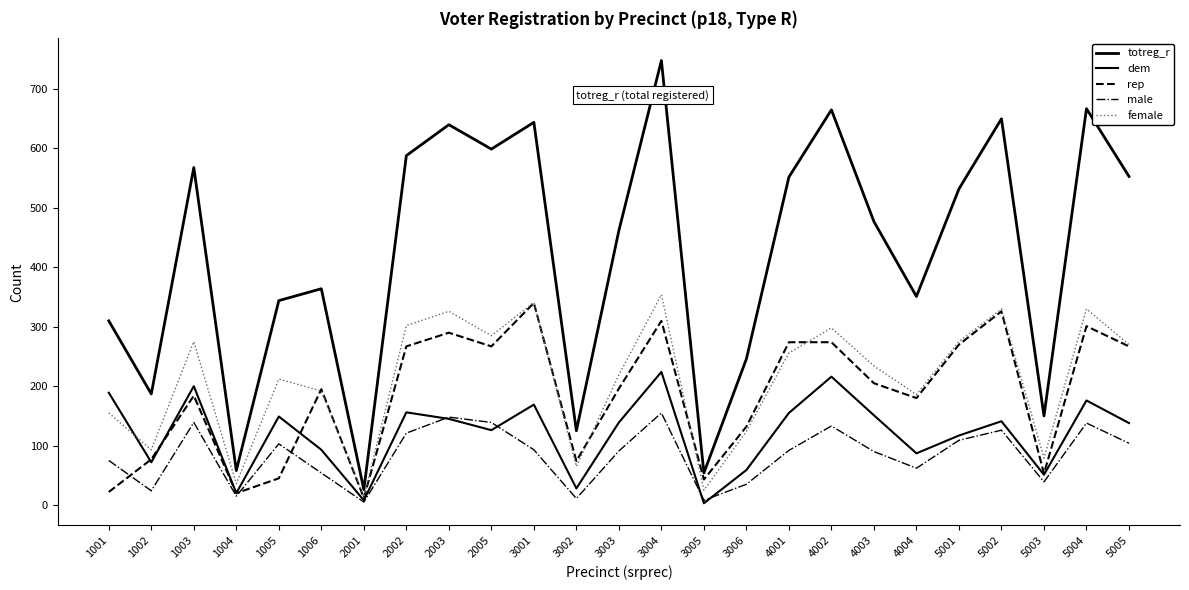

How many lines are shown in the chart?

5